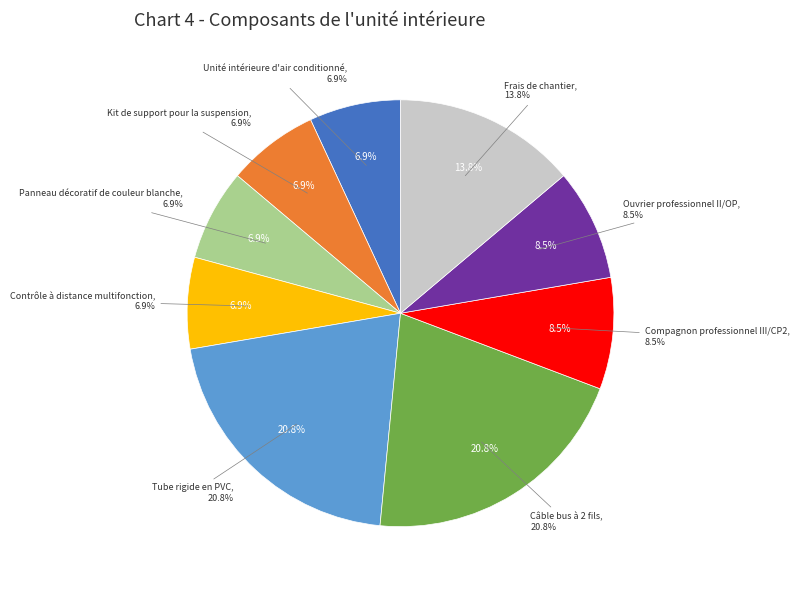

Rank the categories by value from lowest to highest.

Unité intérieure d'air conditionné, Kit de support pour la suspension, Panneau décoratif de couleur blanche, Contrôle à distance multifonction, Compagnon professionnel III/CP2, Ouvrier professionnel II/OP, Frais de chantier, Tube rigide en PVC, Câble bus à 2 fils